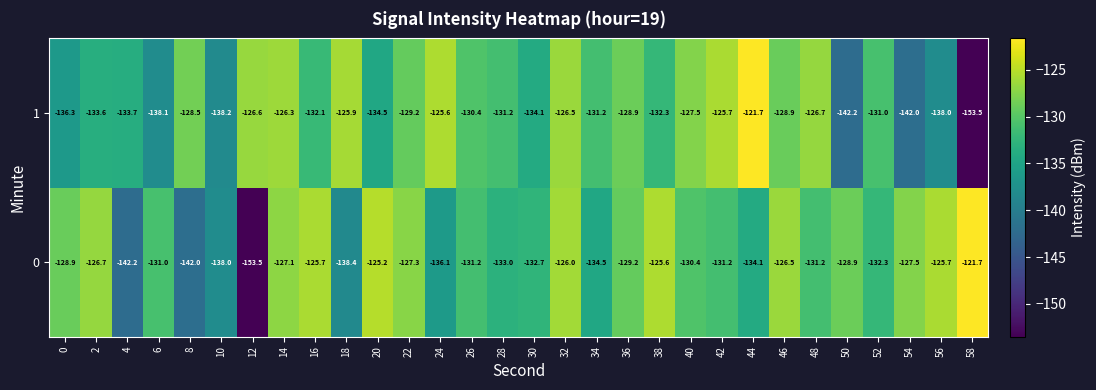

What is the maximum value shown in the chart?

-121.7